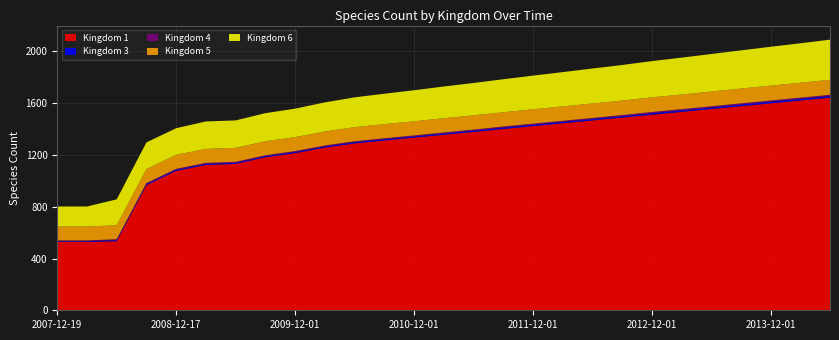

Reading left to right, what are all the values shown in this chart?

1: 2007-12-19=528	2008-04-01=528	2008-06-27=534	2008-10-10=967	2008-12-17=1077	2009-04-06=1123	2009-06-17=1131	2009-09-25=1182	2009-12-01=1214	2010-03-01=1257	2010-06-01=1289	2010-09-01=1312	2010-12-01=1334	2011-03-01=1356	2011-06-01=1378	2011-09-01=1401	2011-12-01=1423	2012-03-01=1445	2012-06-01=1467	2012-09-01=1489	2012-12-01=1511	2013-03-01=1533	2013-06-01=1555	2013-09-01=1577	2013-12-01=1599	2014-03-01=1621	2014-06-01=1643
3: 2007-12-19=5	2008-04-01=5	2008-06-27=8	2008-10-10=8	2008-12-17=8	2009-04-06=8	2009-06-17=8	2009-09-25=8	2009-12-01=8	2010-03-01=8	2010-06-01=9	2010-09-01=9	2010-12-01=9	2011-03-01=9	2011-06-01=9	2011-09-01=10	2011-12-01=10	2012-03-01=10	2012-06-01=10	2012-09-01=10	2012-12-01=11	2013-03-01=11	2013-06-01=11	2013-09-01=12	2013-12-01=12	2014-03-01=12	2014-06-01=12
4: 2007-12-19=7	2008-04-01=7	2008-06-27=7	2008-10-10=8	2008-12-17=8	2009-04-06=8	2009-06-17=8	2009-09-25=8	2009-12-01=8	2010-03-01=8	2010-06-01=8	2010-09-01=8	2010-12-01=8	2011-03-01=9	2011-06-01=9	2011-09-01=9	2011-12-01=9	2012-03-01=9	2012-06-01=9	2012-09-01=9	2012-12-01=10	2013-03-01=10	2013-06-01=10	2013-09-01=10	2013-12-01=10	2014-03-01=10	2014-06-01=10
5: 2007-12-19=107	2008-04-01=107	2008-06-27=108	2008-10-10=108	2008-12-17=108	2009-04-06=108	2009-06-17=108	2009-09-25=108	2009-12-01=108	2010-03-01=108	2010-06-01=109	2010-09-01=109	2010-12-01=109	2011-03-01=110	2011-06-01=110	2011-09-01=110	2011-12-01=111	2012-03-01=111	2012-06-01=112	2012-09-01=112	2012-12-01=113	2013-03-01=113	2013-06-01=114	2013-09-01=114	2013-12-01=115	2014-03-01=115	2014-06-01=116
6: 2007-12-19=155	2008-04-01=155	2008-06-27=200	2008-10-10=206	2008-12-17=206	2009-04-06=212	2009-06-17=212	2009-09-25=217	2009-12-01=220	2010-03-01=225	2010-06-01=230	2010-09-01=235	2010-12-01=240	2011-03-01=245	2011-06-01=250	2011-09-01=255	2011-12-01=260	2012-03-01=265	2012-06-01=270	2012-09-01=275	2012-12-01=280	2013-03-01=285	2013-06-01=290	2013-09-01=295	2013-12-01=300	2014-03-01=305	2014-06-01=310